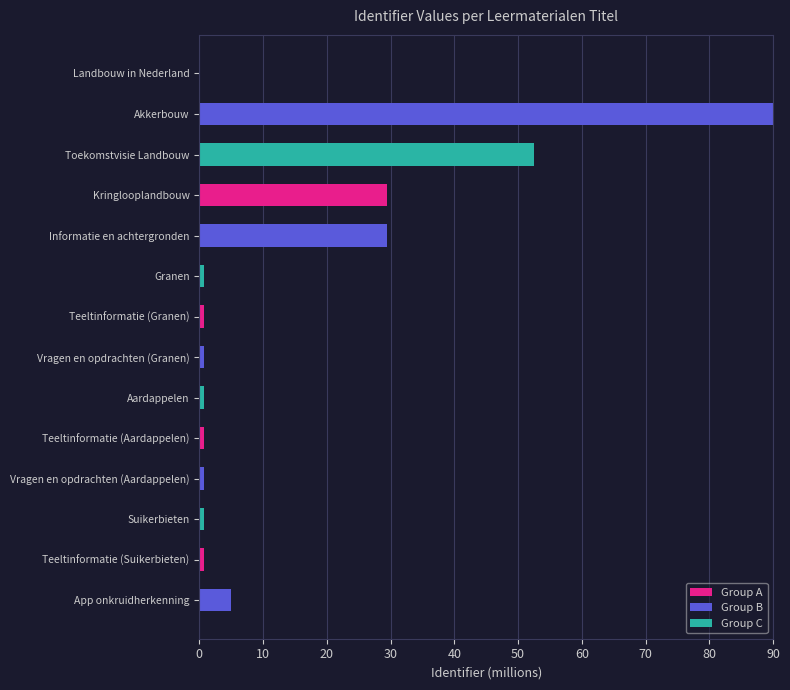

Reading bottom to top, extract all data points from this chart.

App onkruidherkenning=4.9	Teeltinformatie (Suikerbieten)=0.7	Suikerbieten=0.7	Vragen en opdrachten (Aardappelen)=0.7	Teeltinformatie (Aardappelen)=0.7	Aardappelen=0.7	Vragen en opdrachten (Granen)=0.7	Teeltinformatie (Granen)=0.7	Granen=0.7	Informatie en achtergronden=29.4	Kringlooplandbouw=29.4	Toekomstvisie Landbouw=52.5	Akkerbouw=90.0	Landbouw in Nederland=0.0